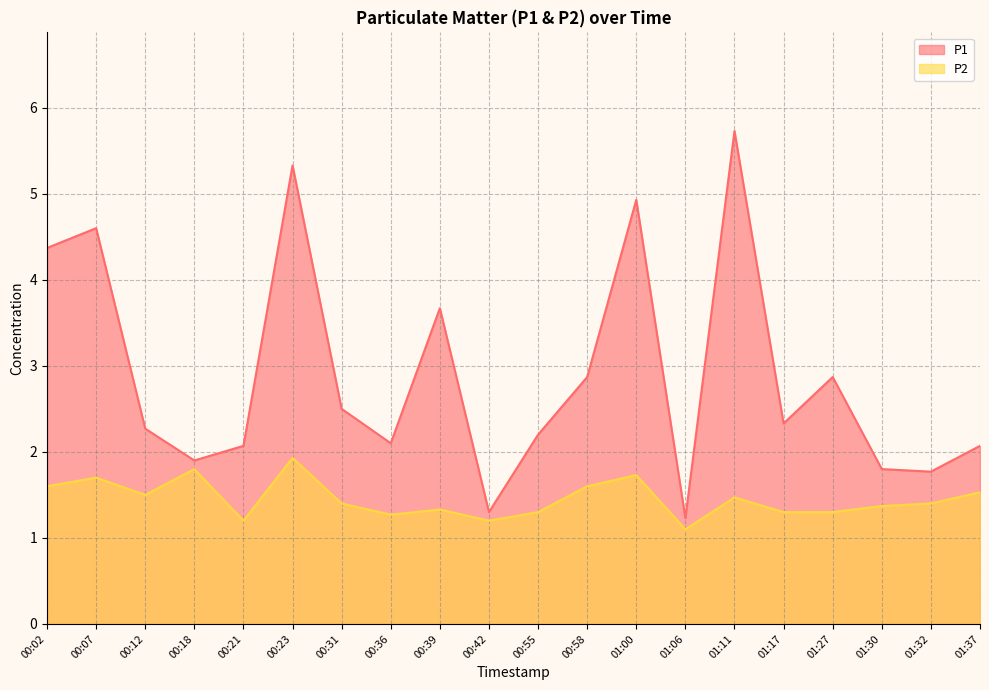

At which category is the sum across all series the highest?

00:23